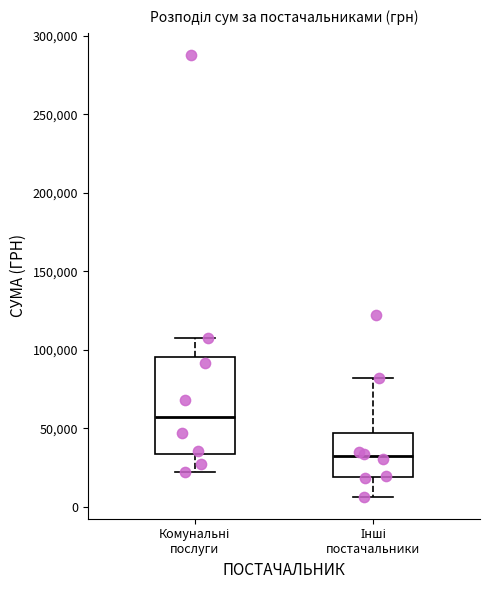

Comparing the boxes themselves (not the whiskers), which one is the tallest?

Комунальні послуги